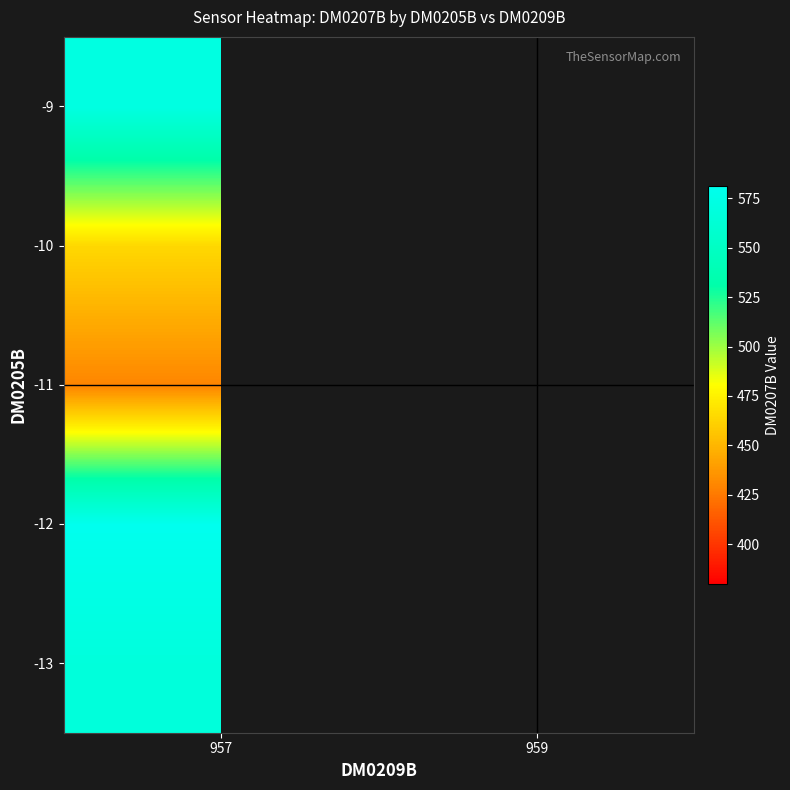

What is the maximum value shown in the chart?

581.5